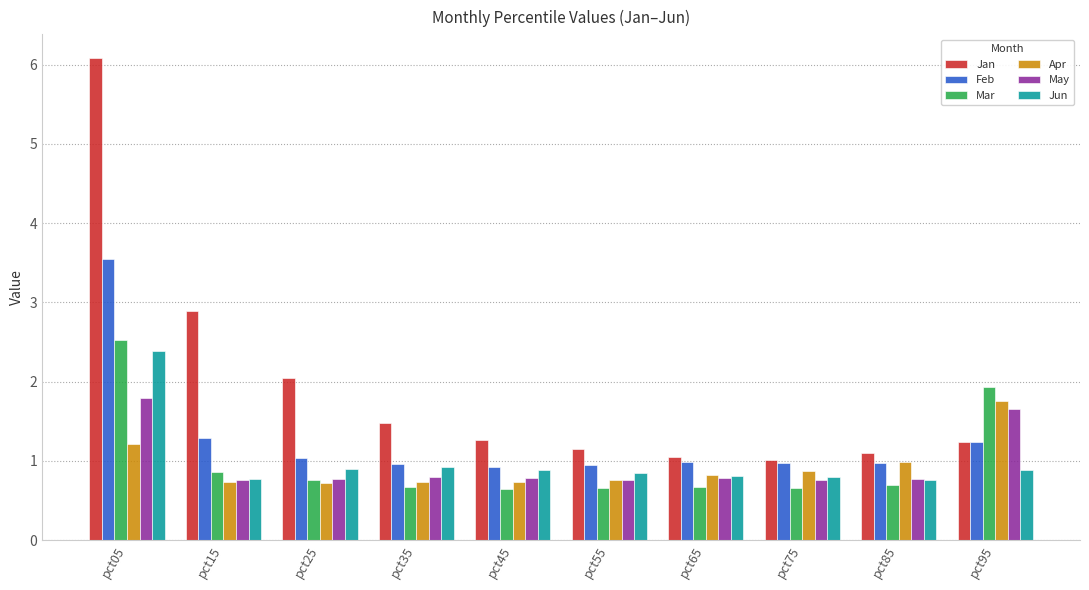

The value of Mar at pct75 is 0.7. True or false?

True